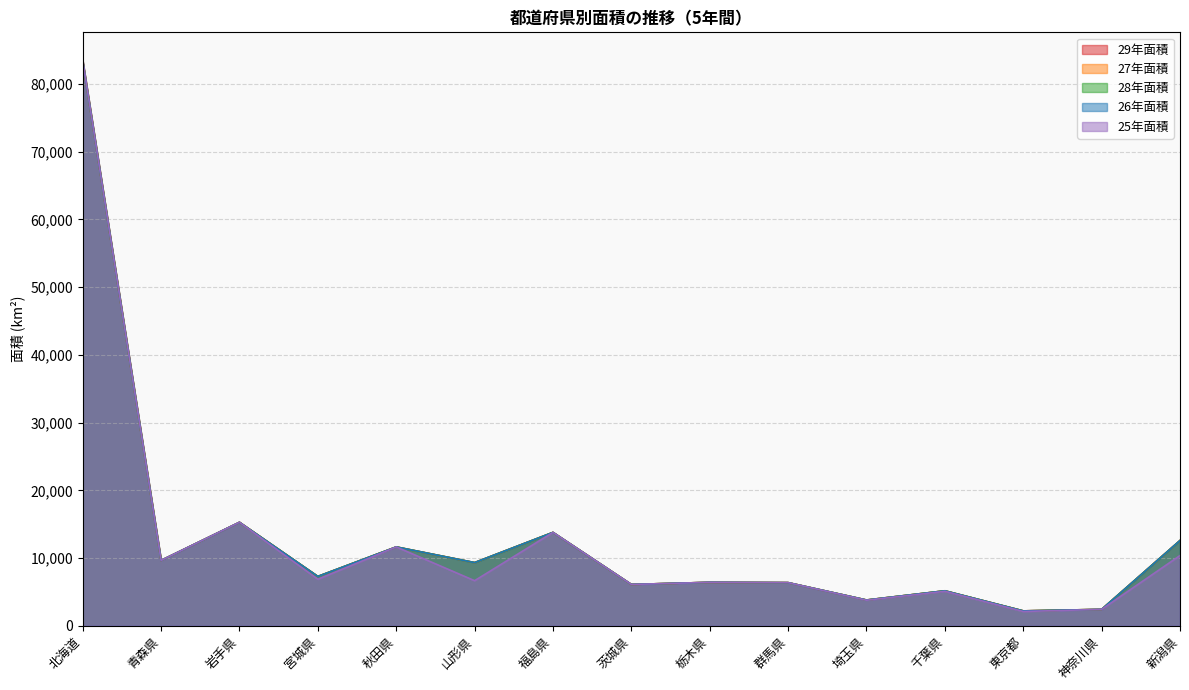

How many values in the 26年面積 series are below 7282?

7